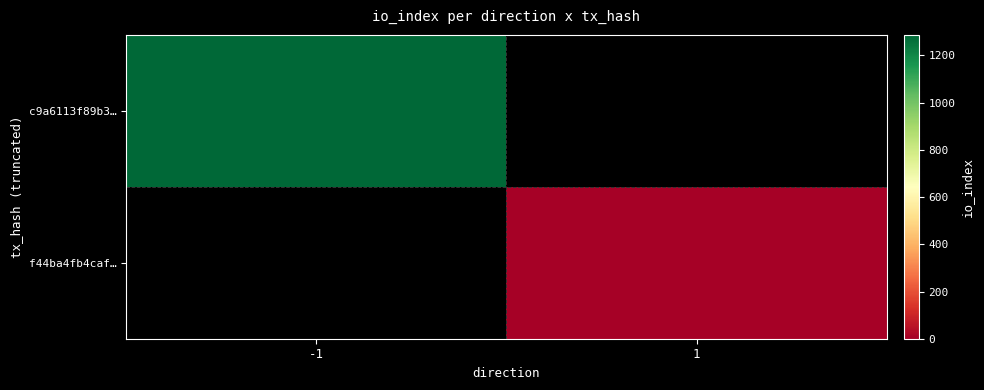

The value of c9a6113f89b3… at -1 is 606.7. True or false?

False